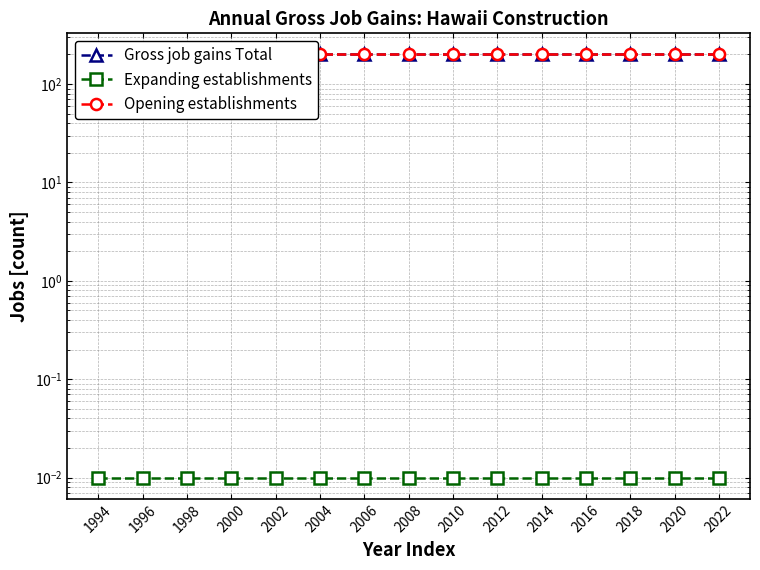

What are all the series names shown in the legend?

Gross job gains Total, Expanding establishments, Opening establishments